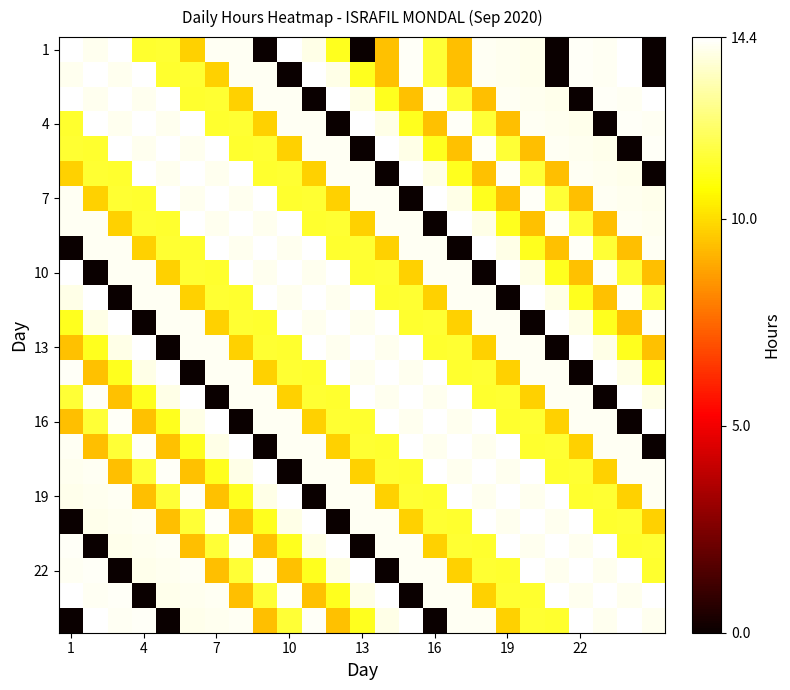

What is the greatest value displayed?

14.4